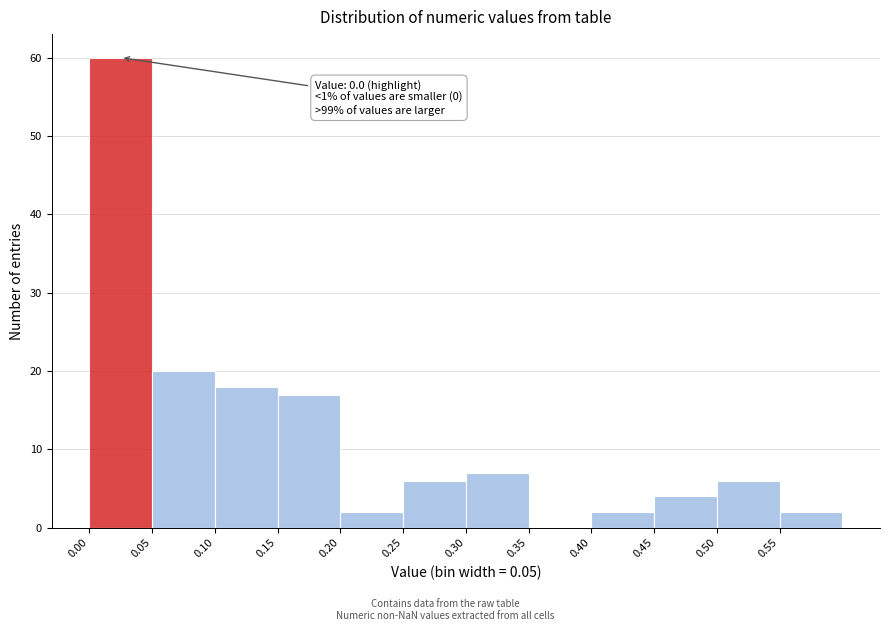

Over which range of the x-axis is the bar tallest?

0.00 to 0.05